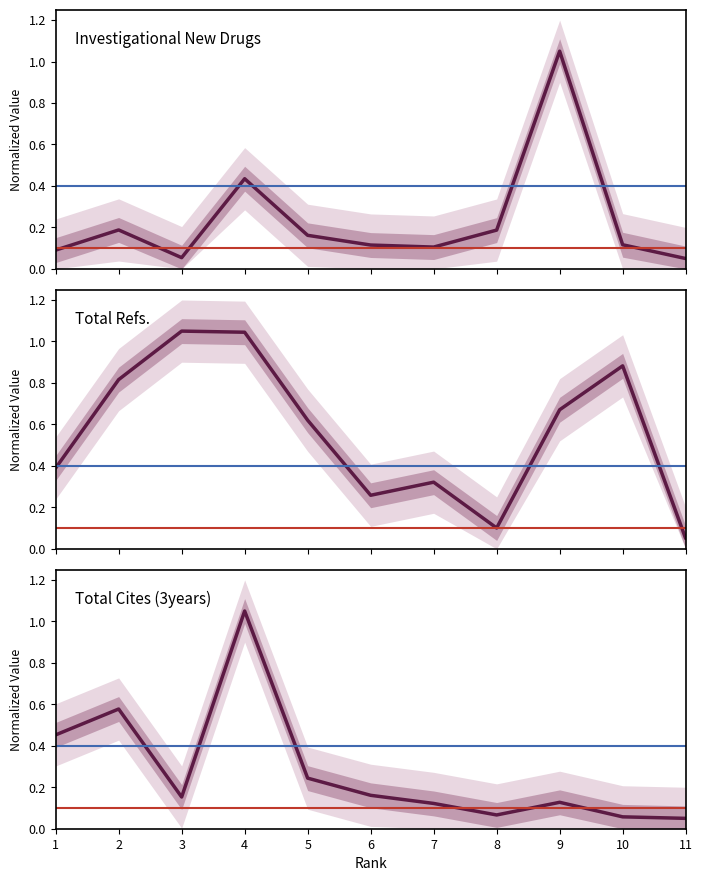

In Total Docs. (3years), how many points are lower than both neighbors (excluding endpoints)?

2